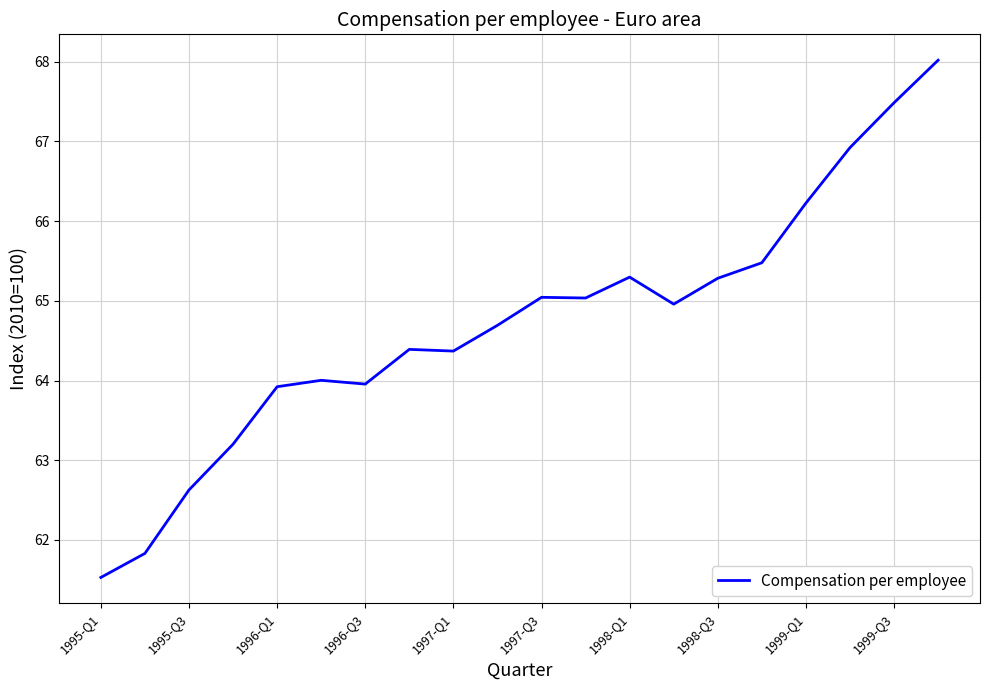

What is the difference between the maximum and minimum values?

6.5